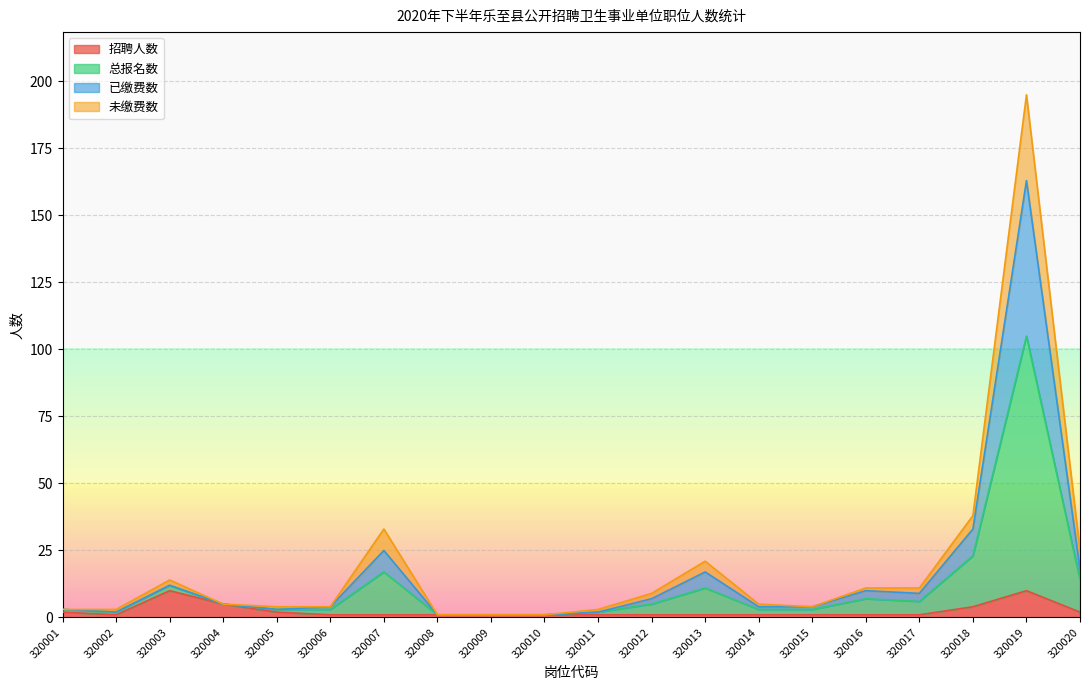

True or false: 招聘人数 has a value of 10 at 320003.

True